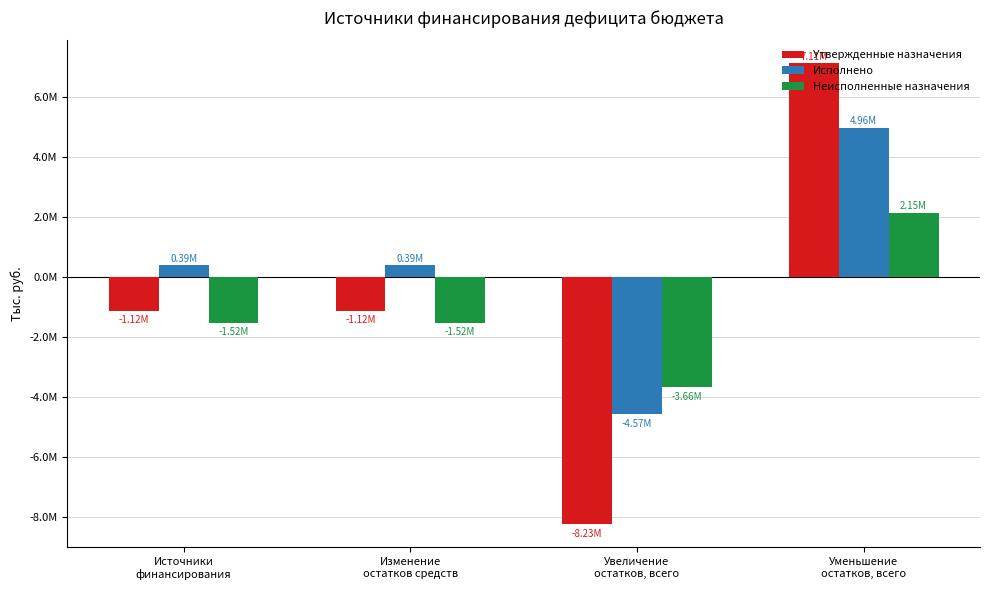

What position from the left is Источники
финансирования?

1